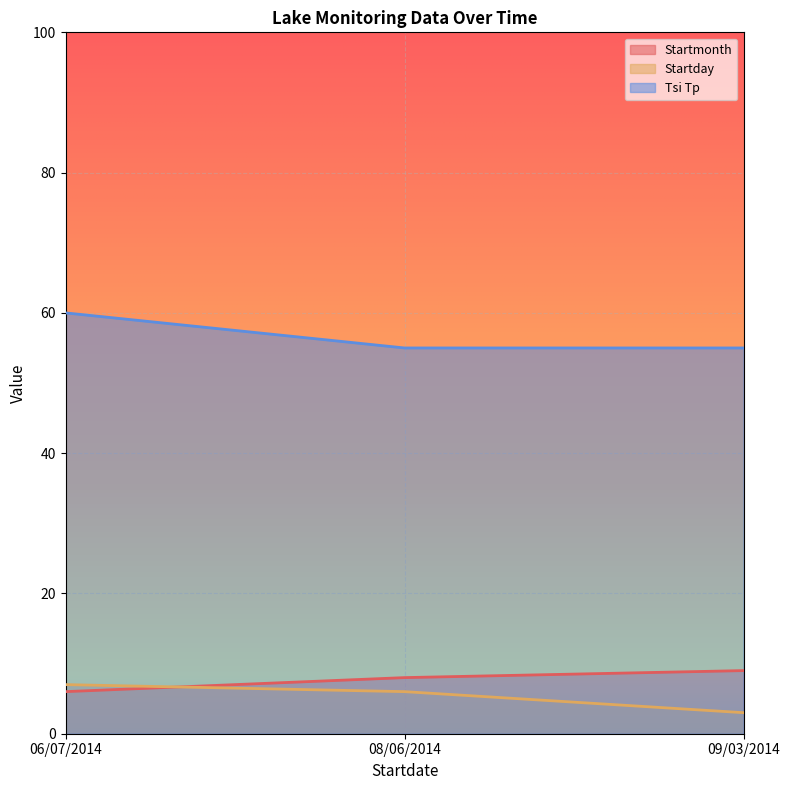

What is the difference between the highest and lowest values at 09/03/2014?

52